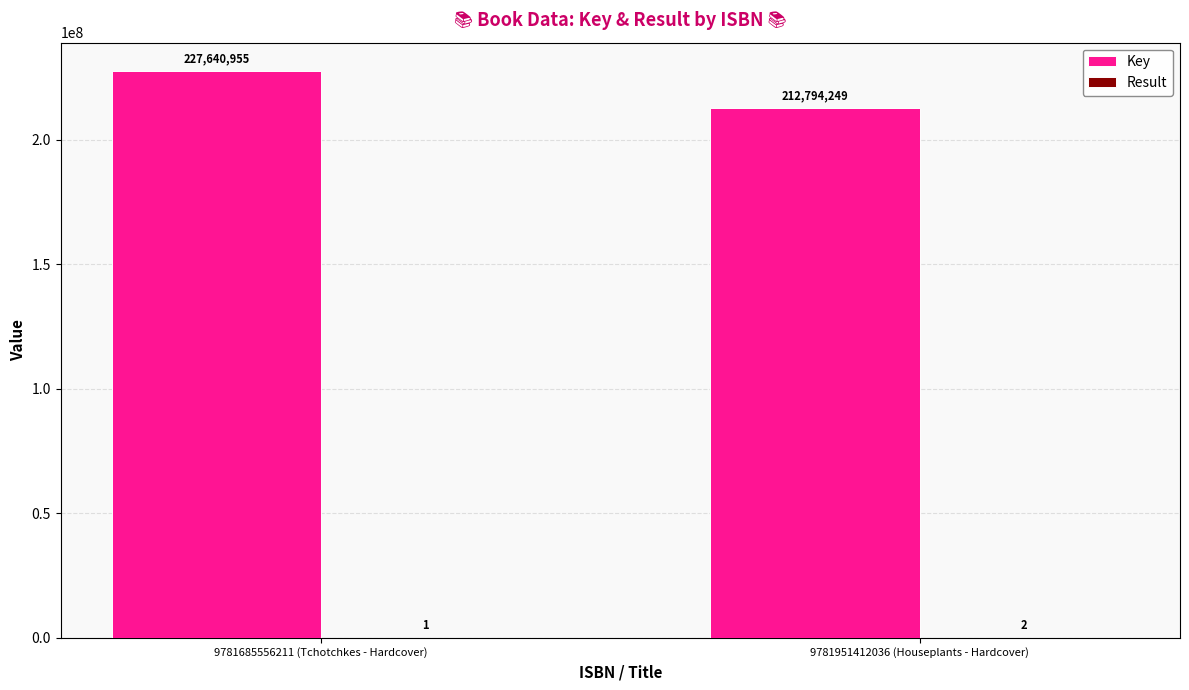

What is the total value across all series at 9781951412036 (Houseplants - Hardcover)?

212794251